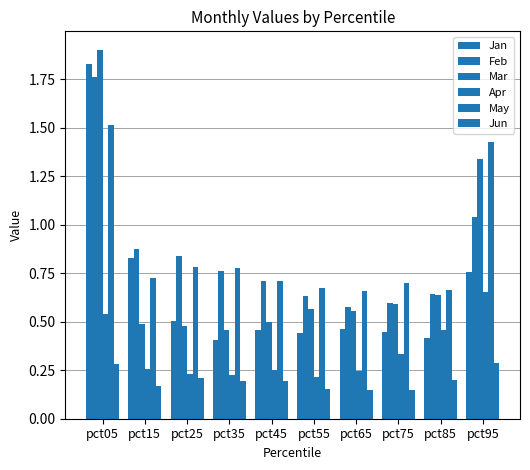

How many series are shown in this chart?

6